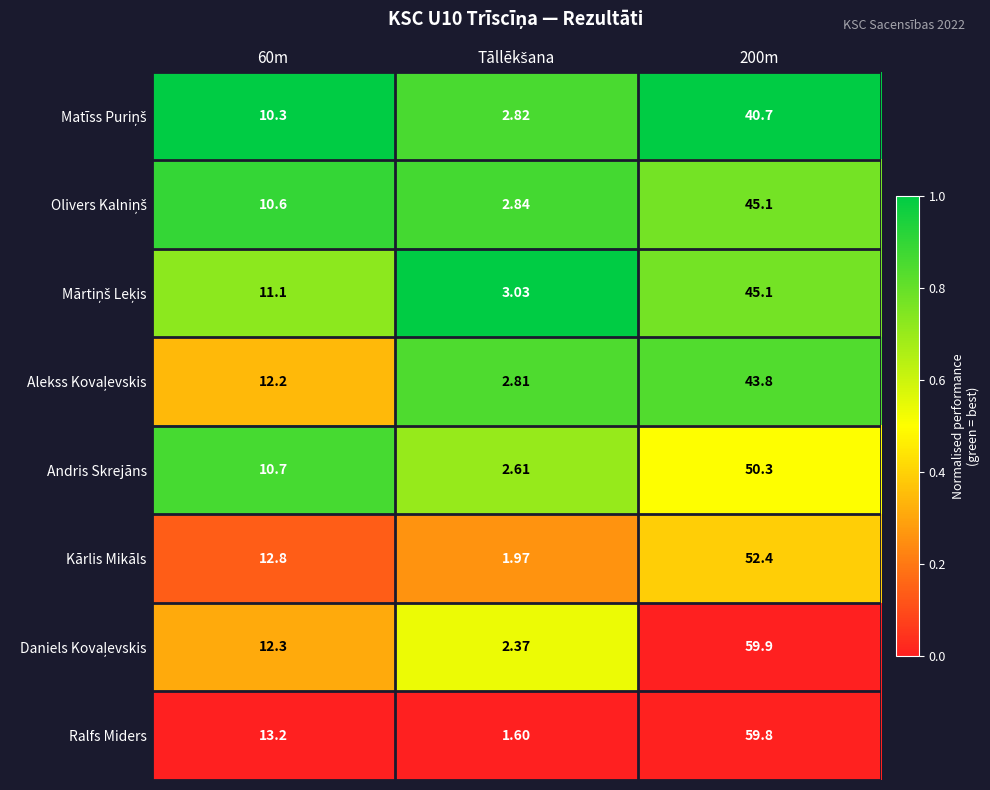

Which series has the widest spread of values?

Ralfs Miders